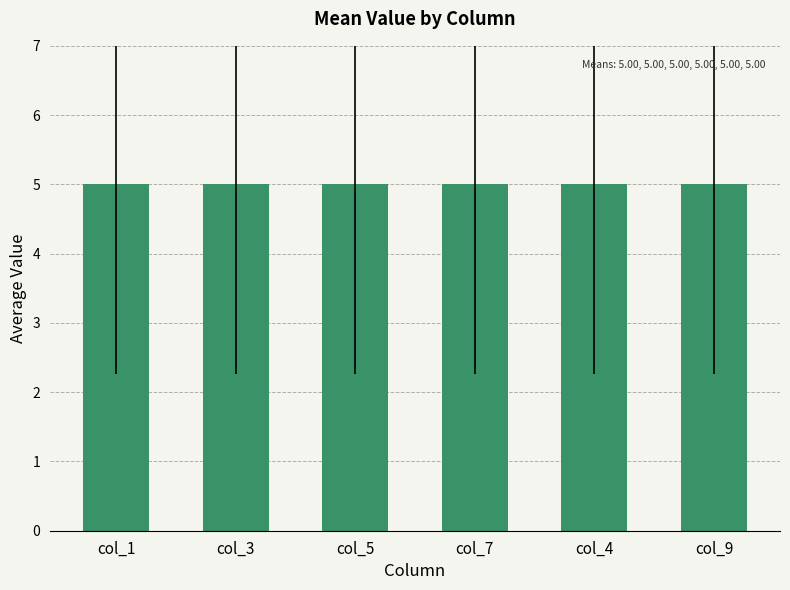

The col_1 series shows 2 at col_4. True or false?

False